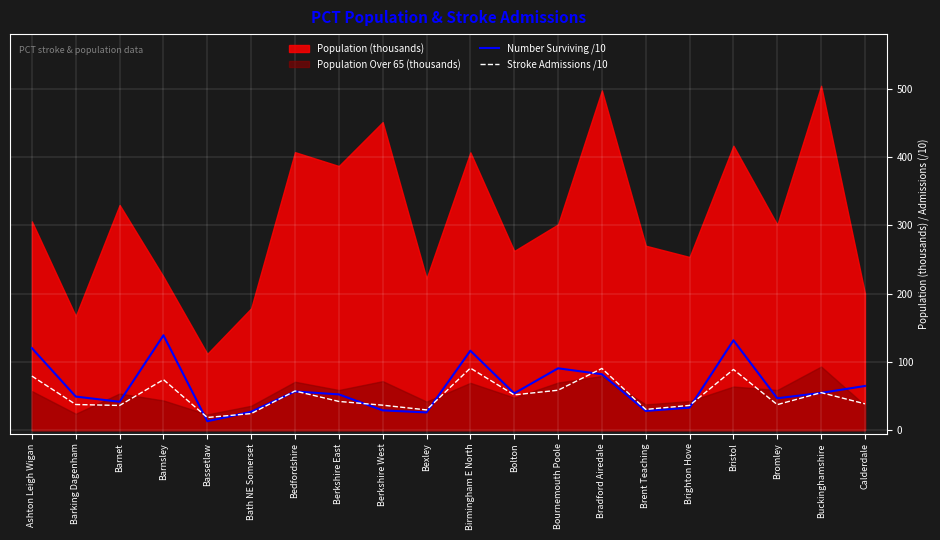

True or false: Stroke Admissions /10 and Number Surviving /10 intersect in this chart.

True